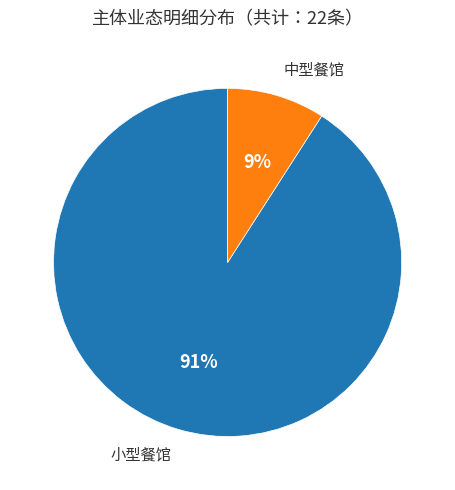

To the nearest percent, what is the average slice percentage?

50%